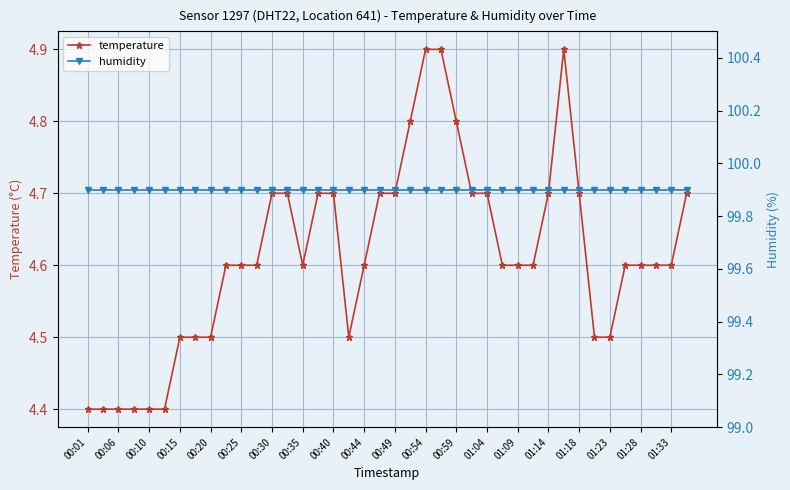

Is this an area chart (filled region under the line)?

No